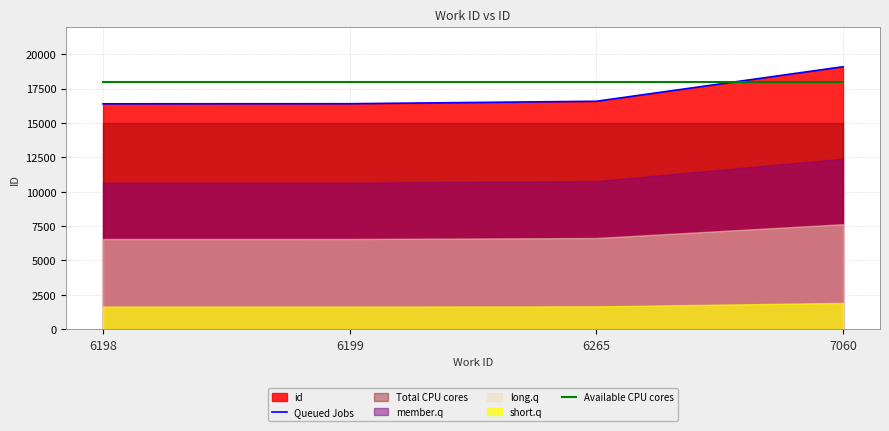

What is the value of the Available CPU cores point at the 2nd from the left?

18000